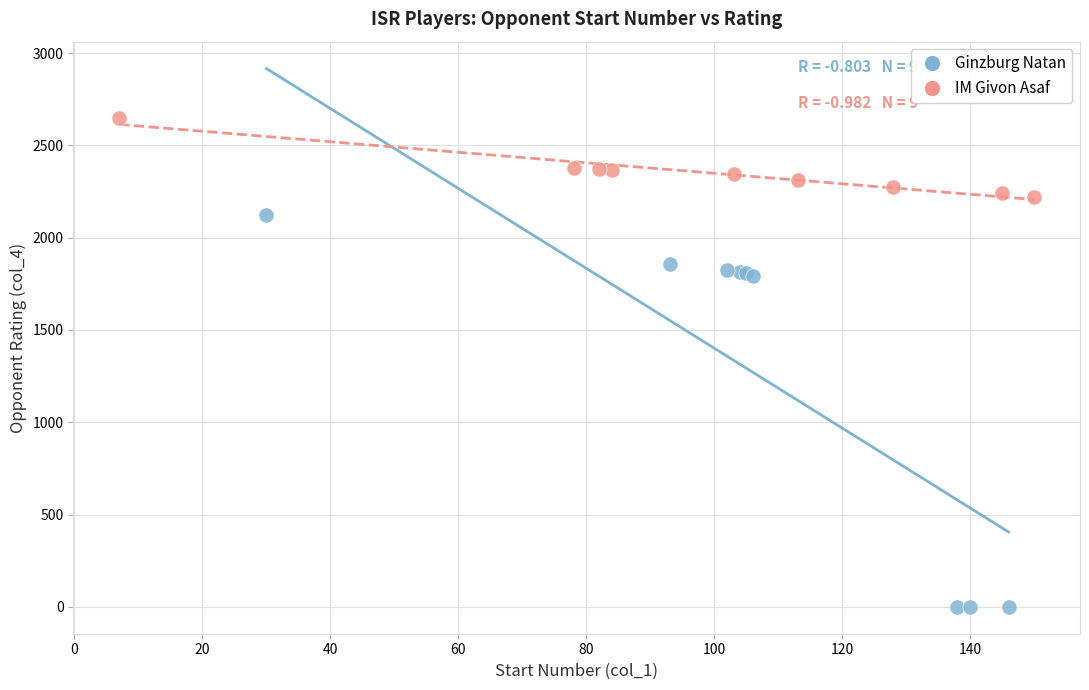

Which series reaches the minimum Y coordinate?

Ginzburg Natan